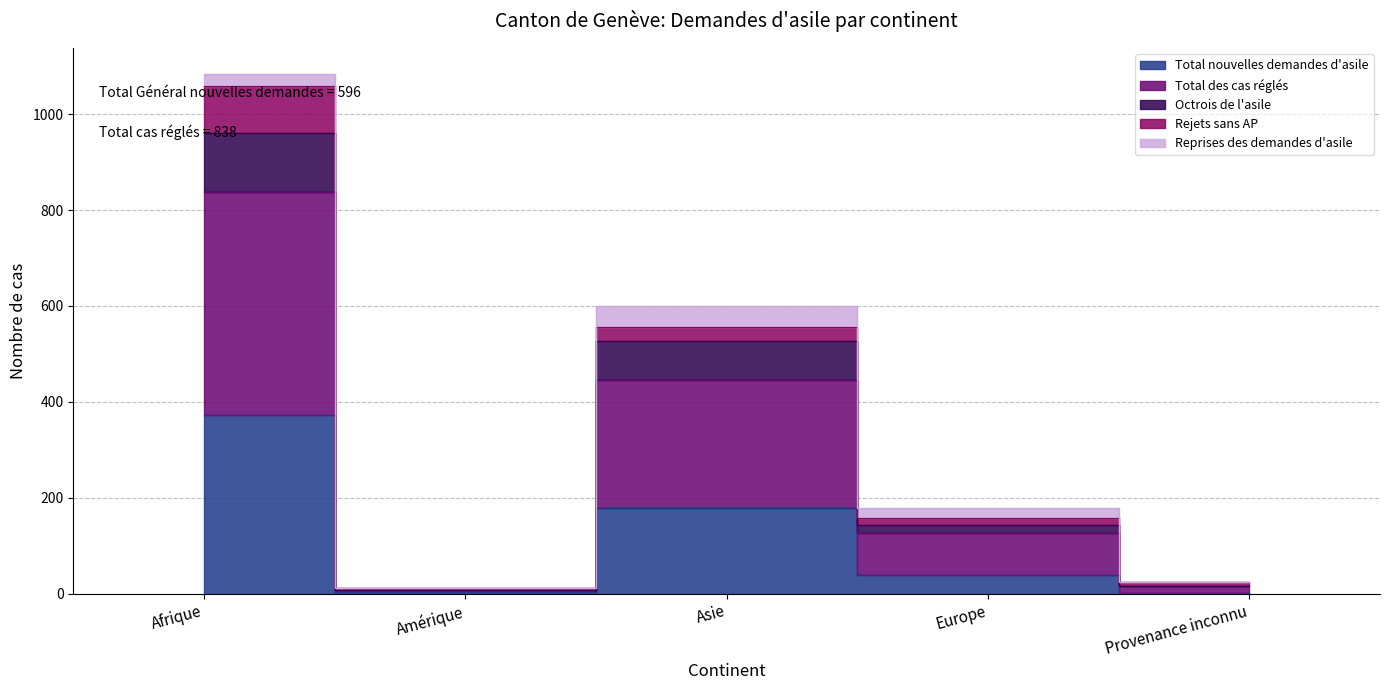

True or false: Total nouvelles demandes d'asile and Octrois de l'asile cross at least once.

False